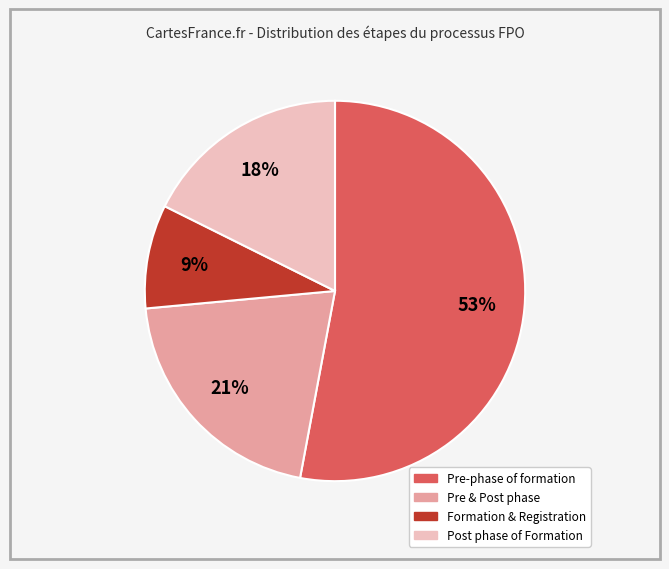

Is there any slice that represents more than half of the pie?

Yes